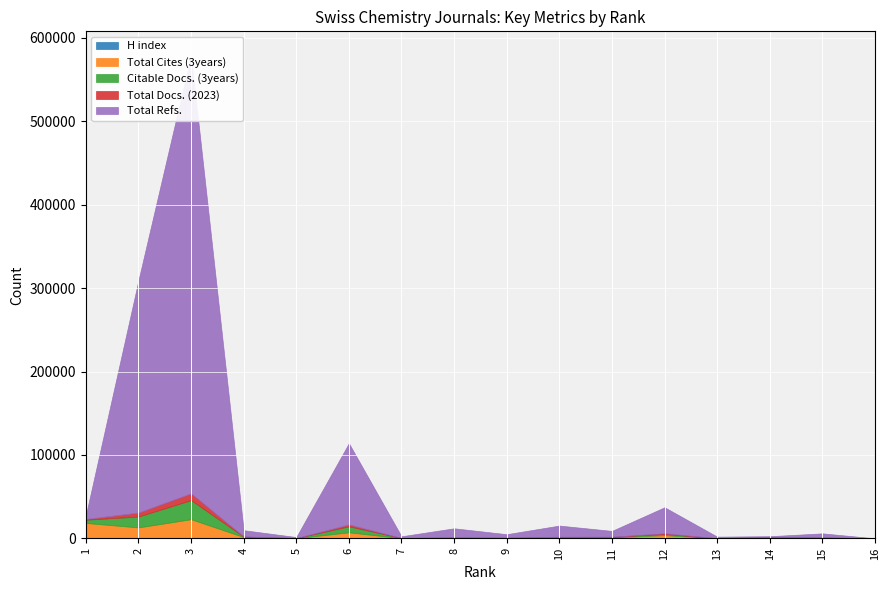

At which category is the sum across all series the highest?

3